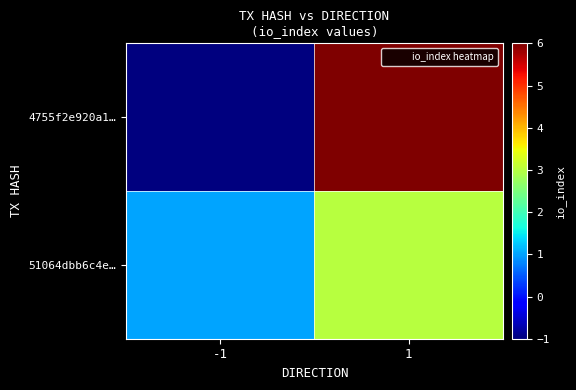

Which series has the widest spread of values?

4755f2e920a1…